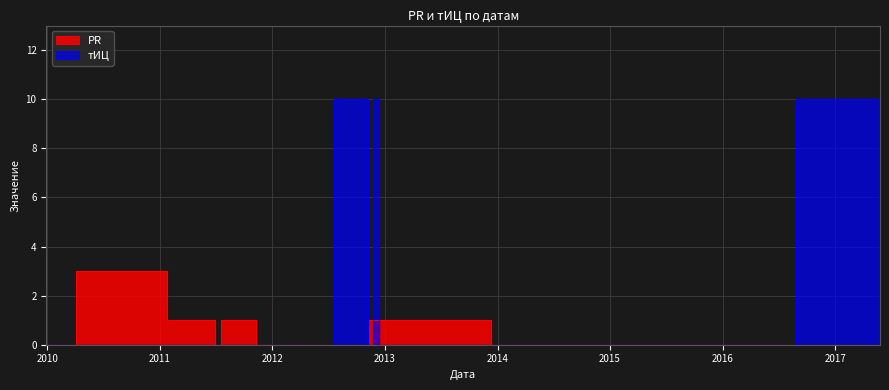

Where is PR nearest to the value 1?

2011-01-25